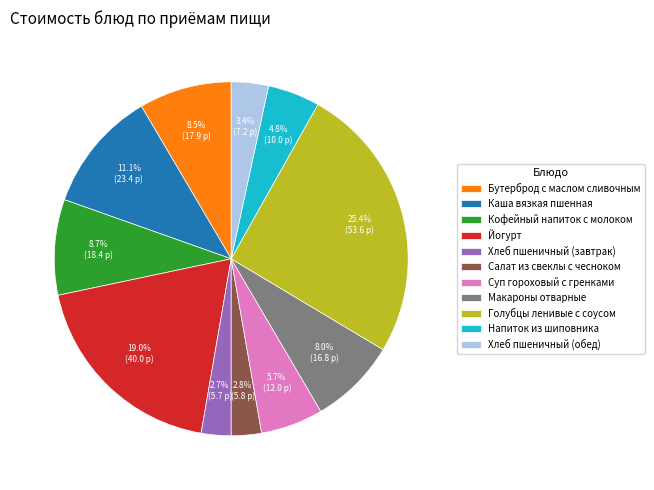

Which slice is the largest?

Голубцы ленивые с соусом